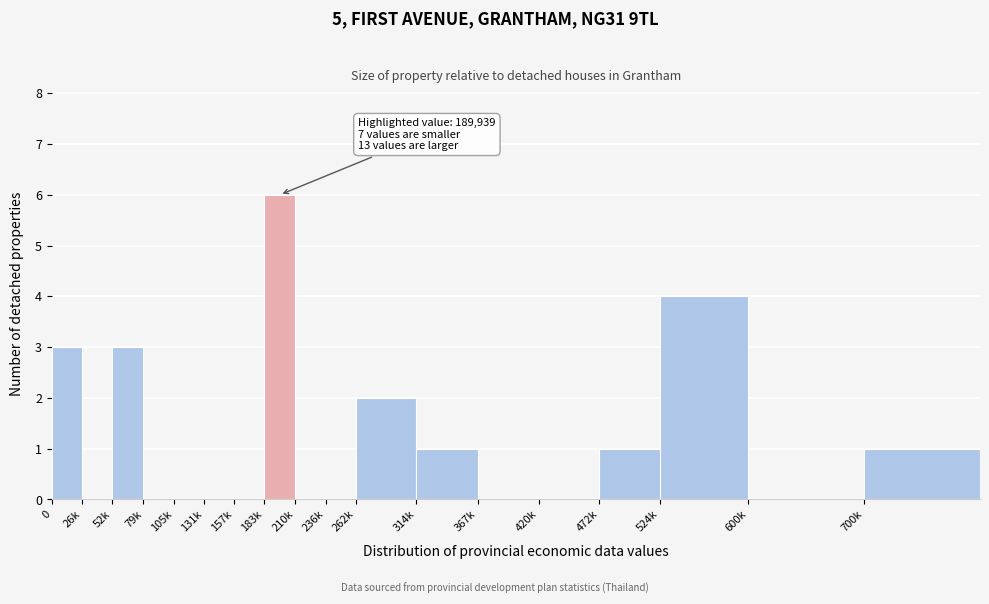

Reading right to left, list all the values displayed in this chart.

700k=1	600k=0	524k=4	472k=1	420k=0	367k=0	314k=1	262k=2	236k=0	210k=0	183k=6	157k=0	131k=0	105k=0	79k=0	52k=3	26k=0	0=3